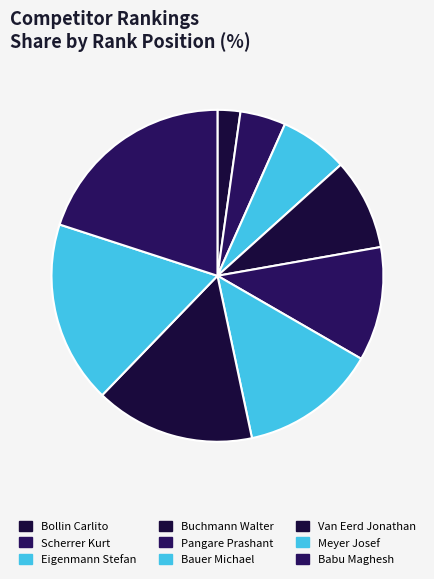

Which category has the smallest portion of the pie?

Bollin Carlito